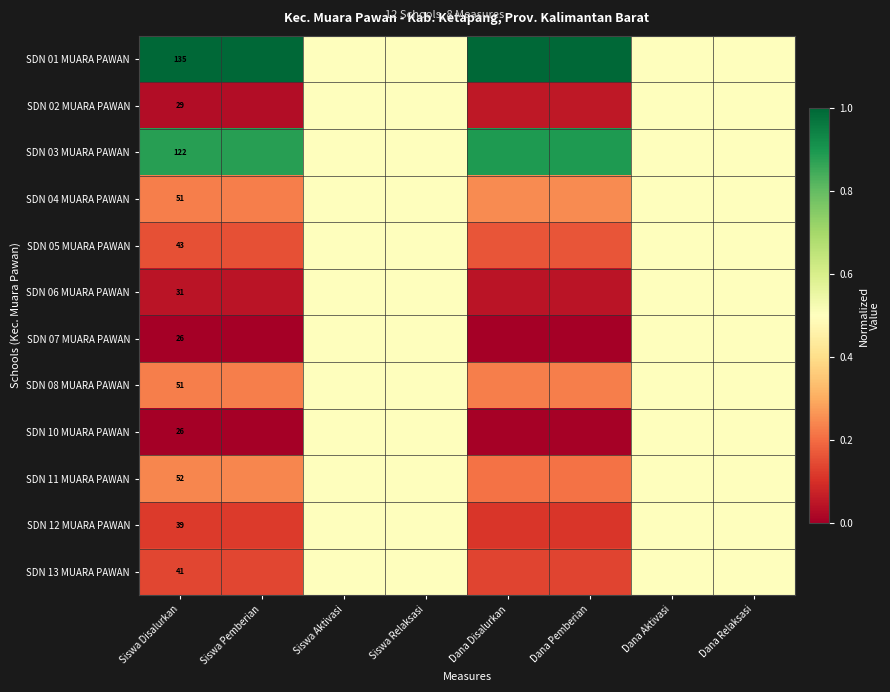

Rank the categories by SDN 06 MUARA PAWAN value from highest to lowest.

Siswa Aktivasi, Siswa Relaksasi, Dana Aktivasi, Dana Relaksasi, Dana Disalurkan, Dana Pemberian, Siswa Disalurkan, Siswa Pemberian